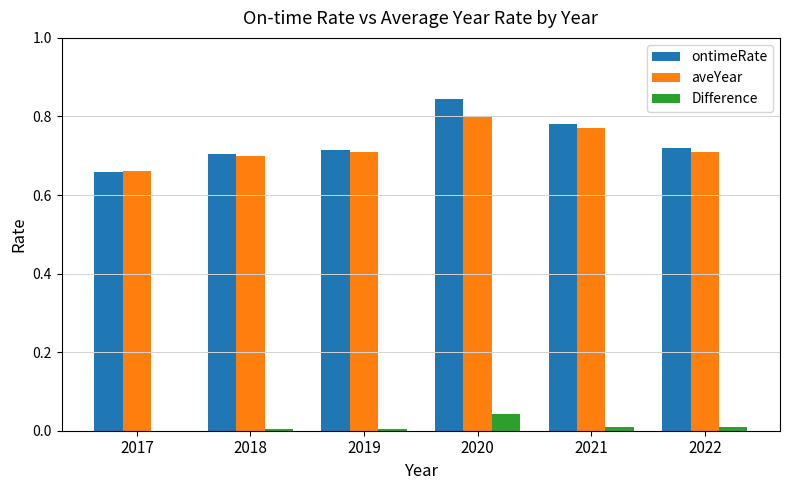

Which series changed the most between 2020 and 2022?

ontimeRate